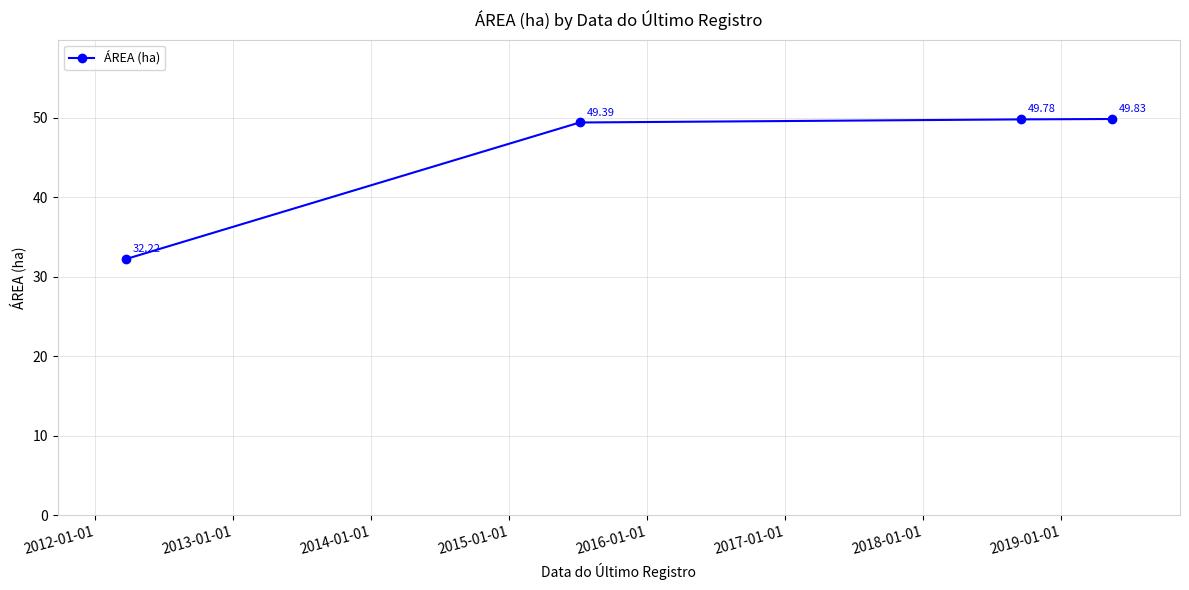

What is the average value?

45.3